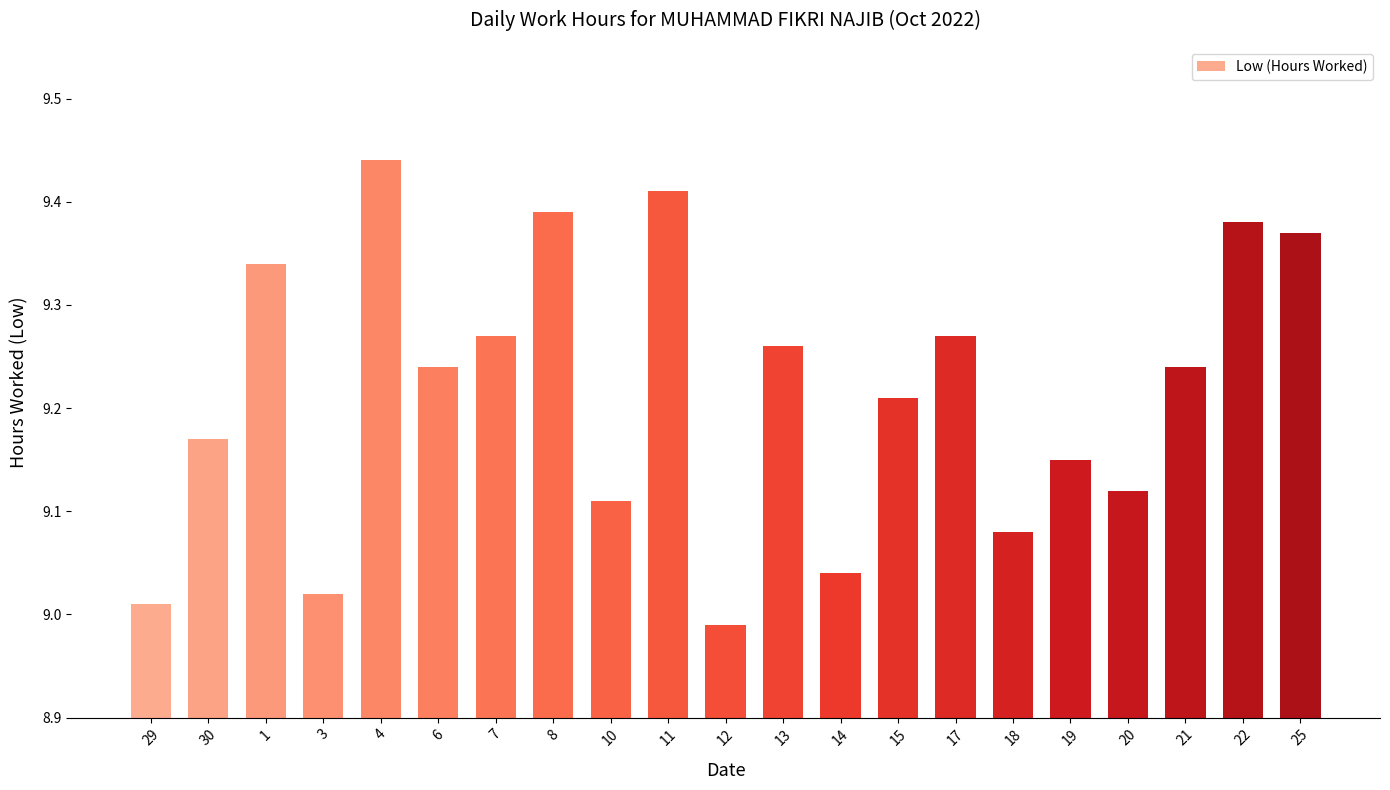

True or false: the data shows 5.3 at 21.

False